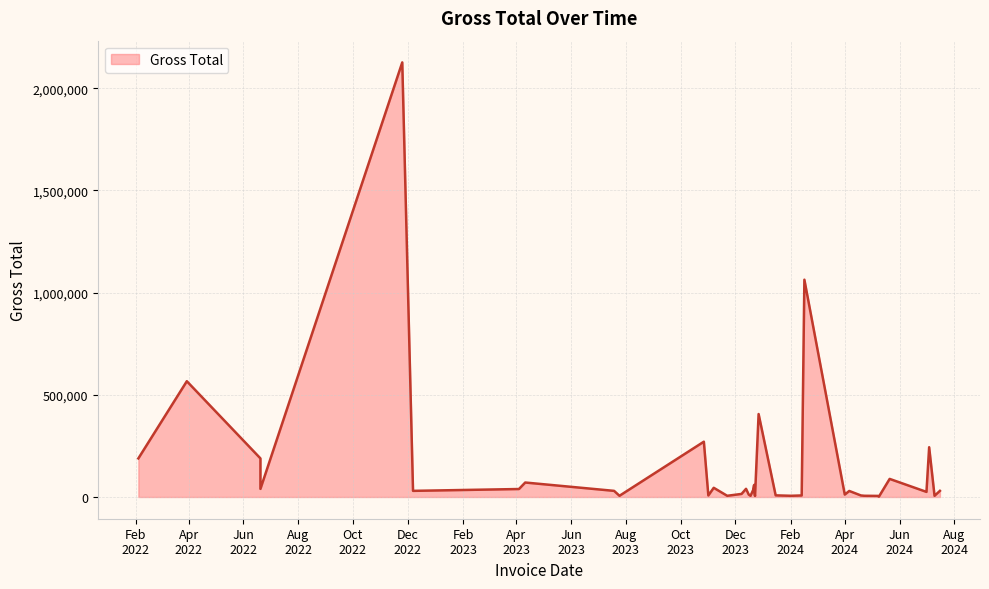

What is the sum of the values at 2023-10-27 and 2023-07-19?

300564